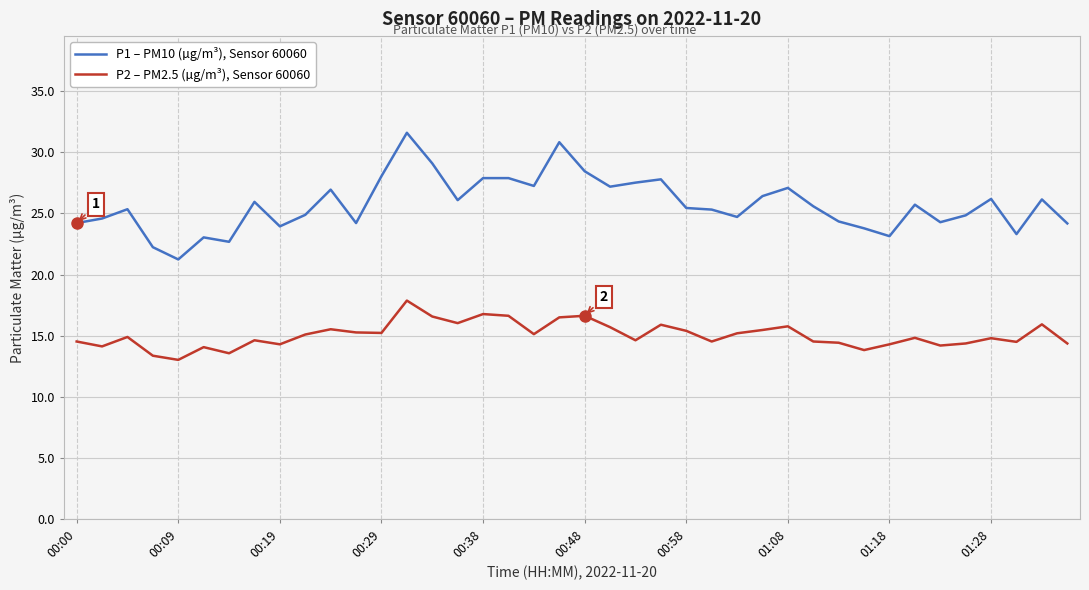

What is the smallest value displayed?

13.0